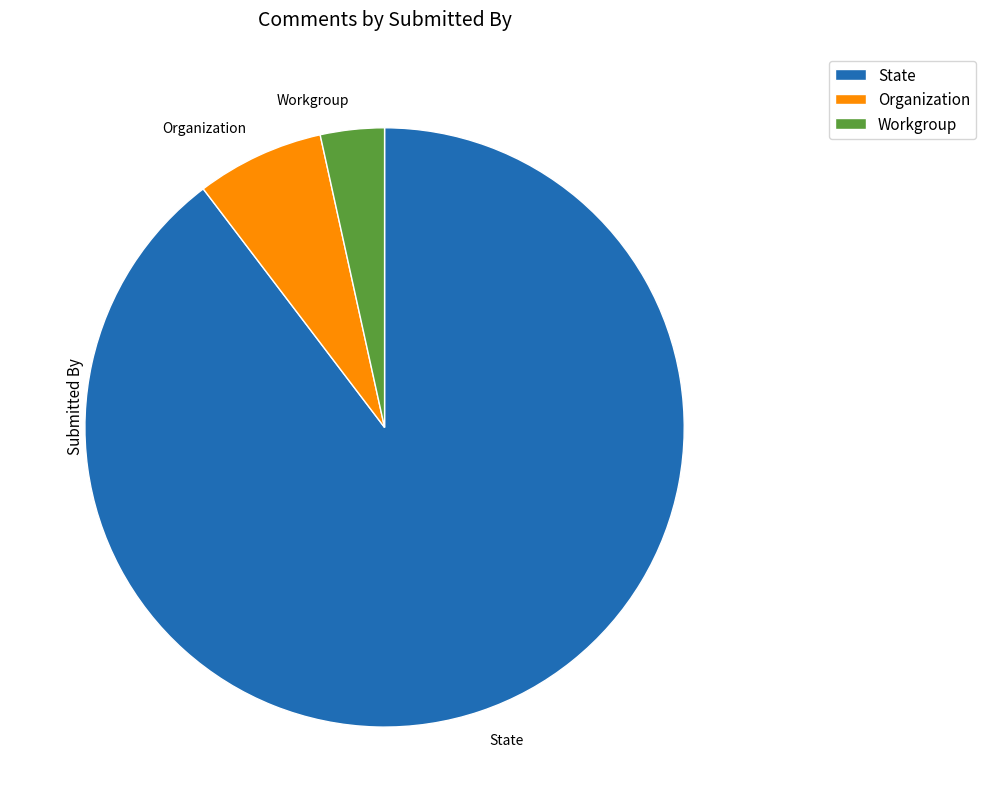

Which slice represents more than half of the pie?

State